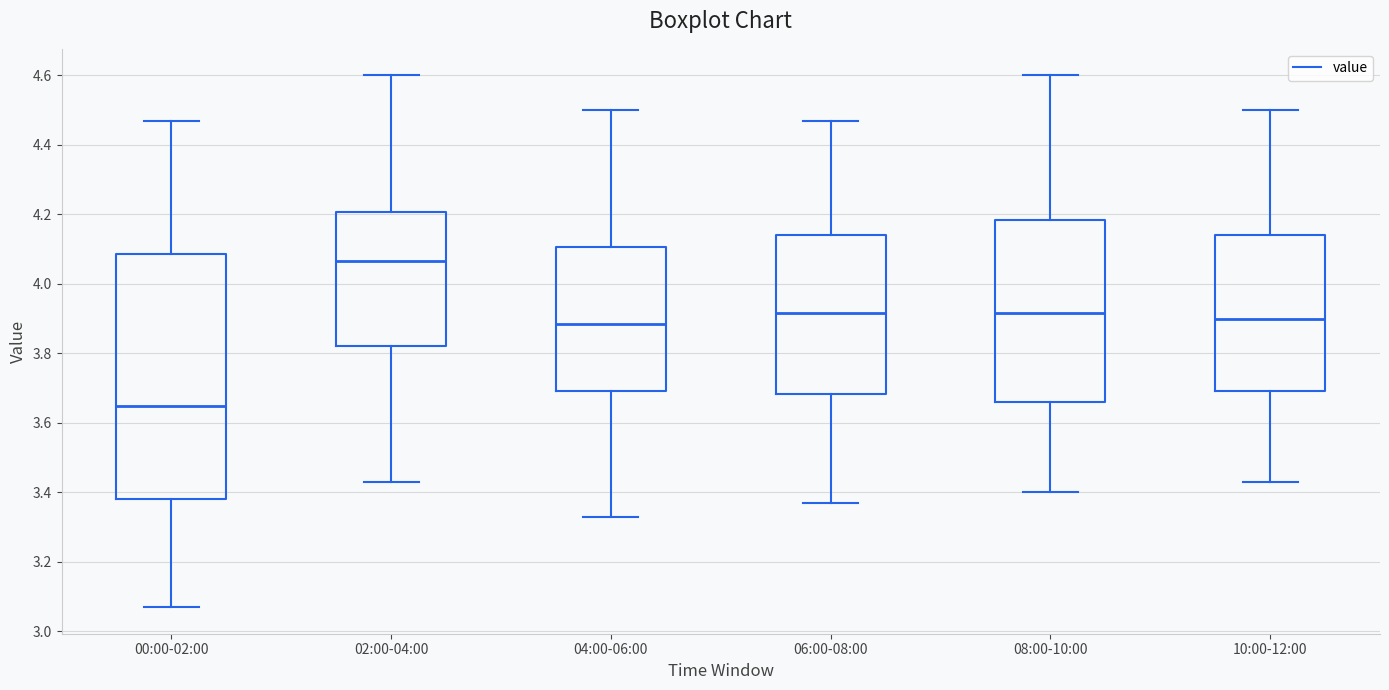

Reading left to right, transcribe this box plot: for each box, give where its median line is, the range the box spans, and where its two whiskers end, as read against the y-axis. The values are not printed on the chart, so give them approximately, as read against the axis.

00:00-02:00: median 3.66, box 3.38 to 4.08, whiskers 3.08 to 4.48
02:00-04:00: median 4.06, box 3.82 to 4.20, whiskers 3.44 to 4.60
04:00-06:00: median 3.88, box 3.70 to 4.10, whiskers 3.34 to 4.50
06:00-08:00: median 3.92, box 3.68 to 4.14, whiskers 3.38 to 4.48
08:00-10:00: median 3.92, box 3.66 to 4.18, whiskers 3.40 to 4.60
10:00-12:00: median 3.90, box 3.70 to 4.14, whiskers 3.44 to 4.50